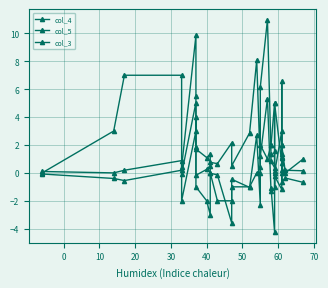

What is the difference between the maximum and minimum values in the col_3 series?

10.0